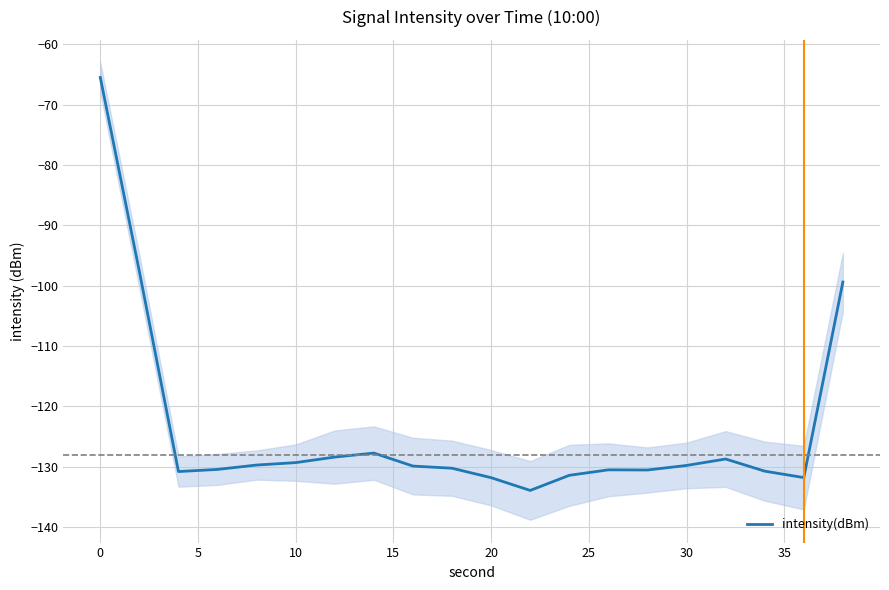

What is the minimum value for intensity(dBm)?

-133.9